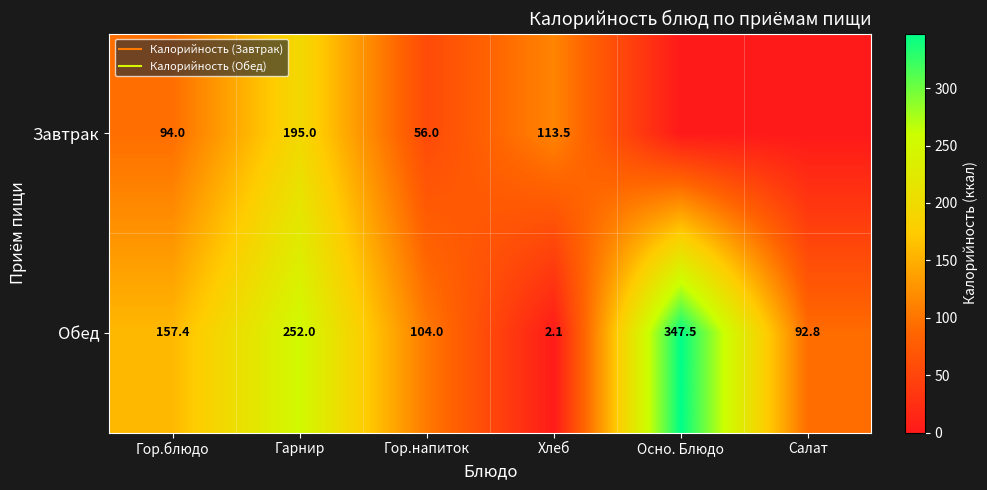

True or false: Обед has a value of 35.3 at Гор.напиток.

False